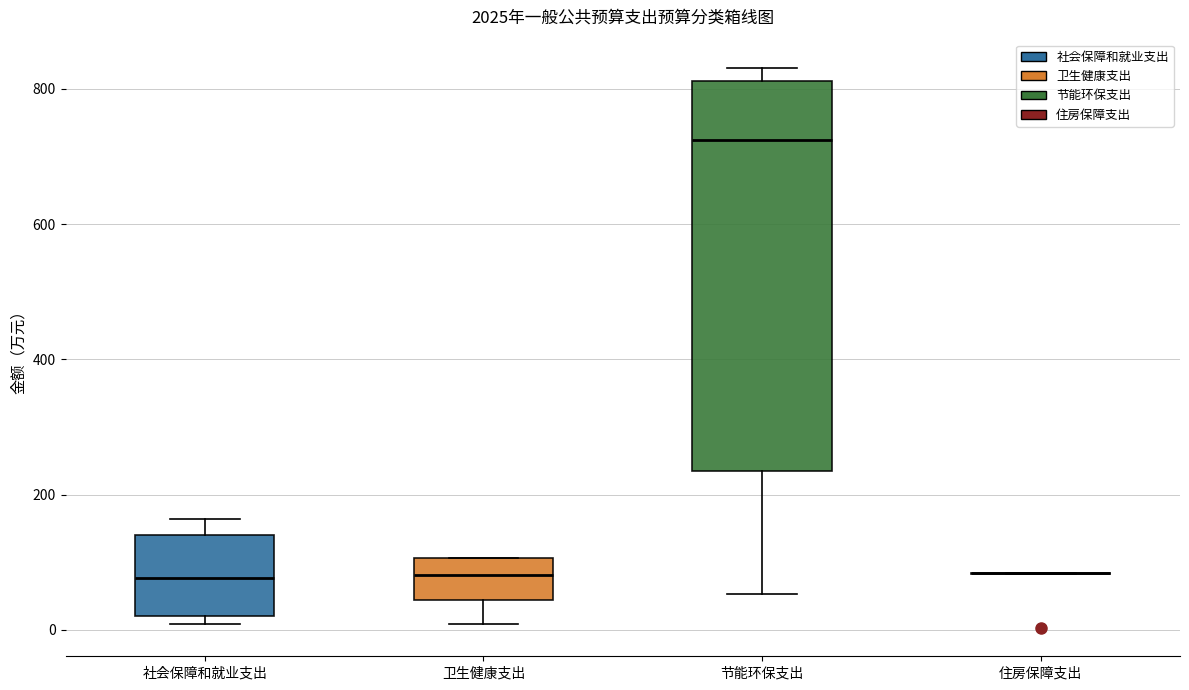

Comparing the boxes themselves (not the whiskers), which one is the tallest?

节能环保支出